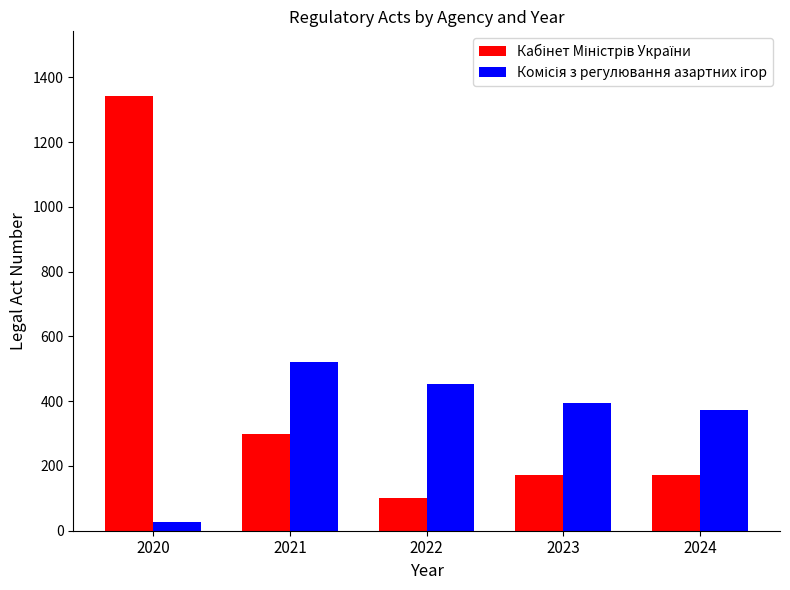

What is the spread (max minus min) of values at 2023?

222